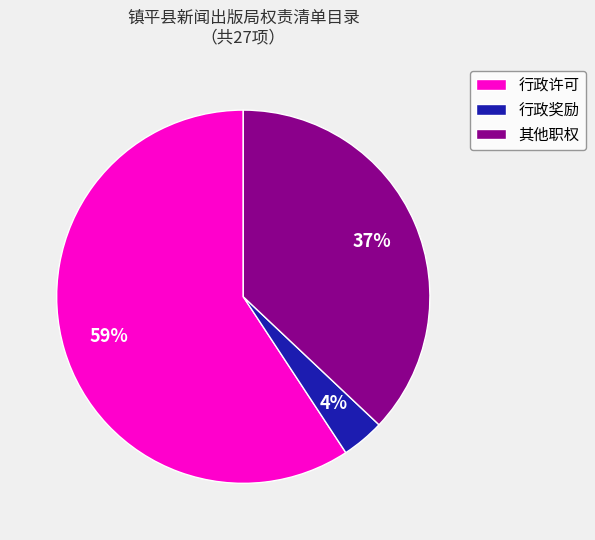

Combined, do 其他职权 and 行政许可 account for over 50%?

Yes